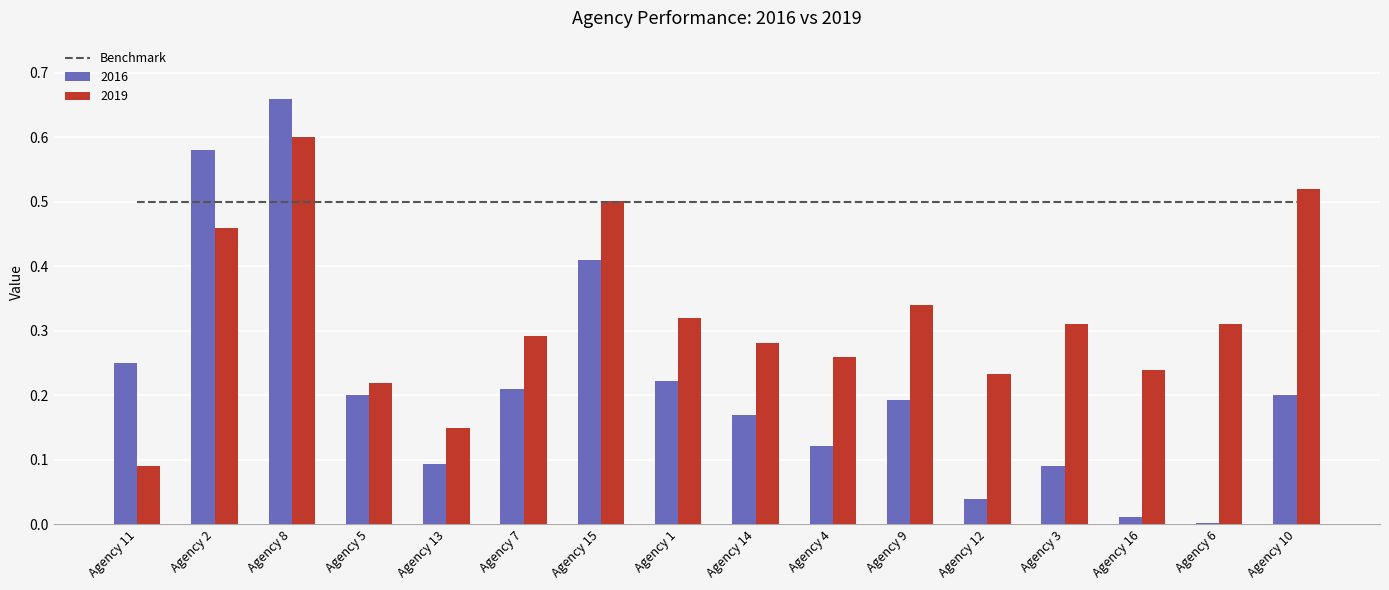

True or false: 2016 has a value of 0.0 at Agency 6.

True